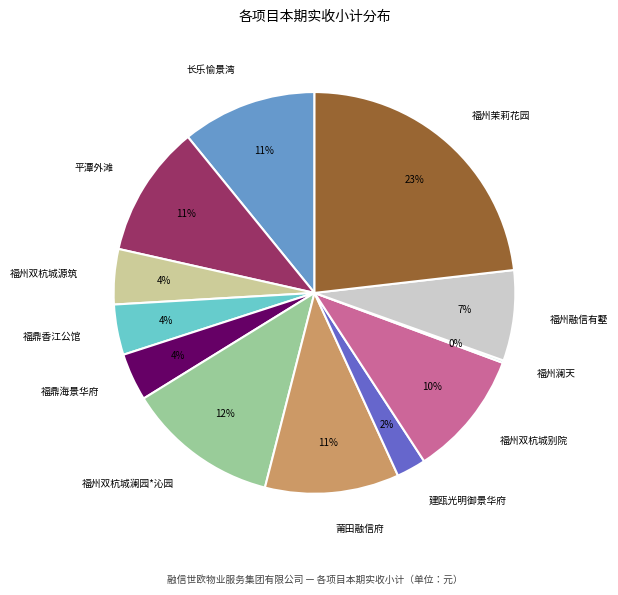

To the nearest percent, what is the average slice percentage?

8%